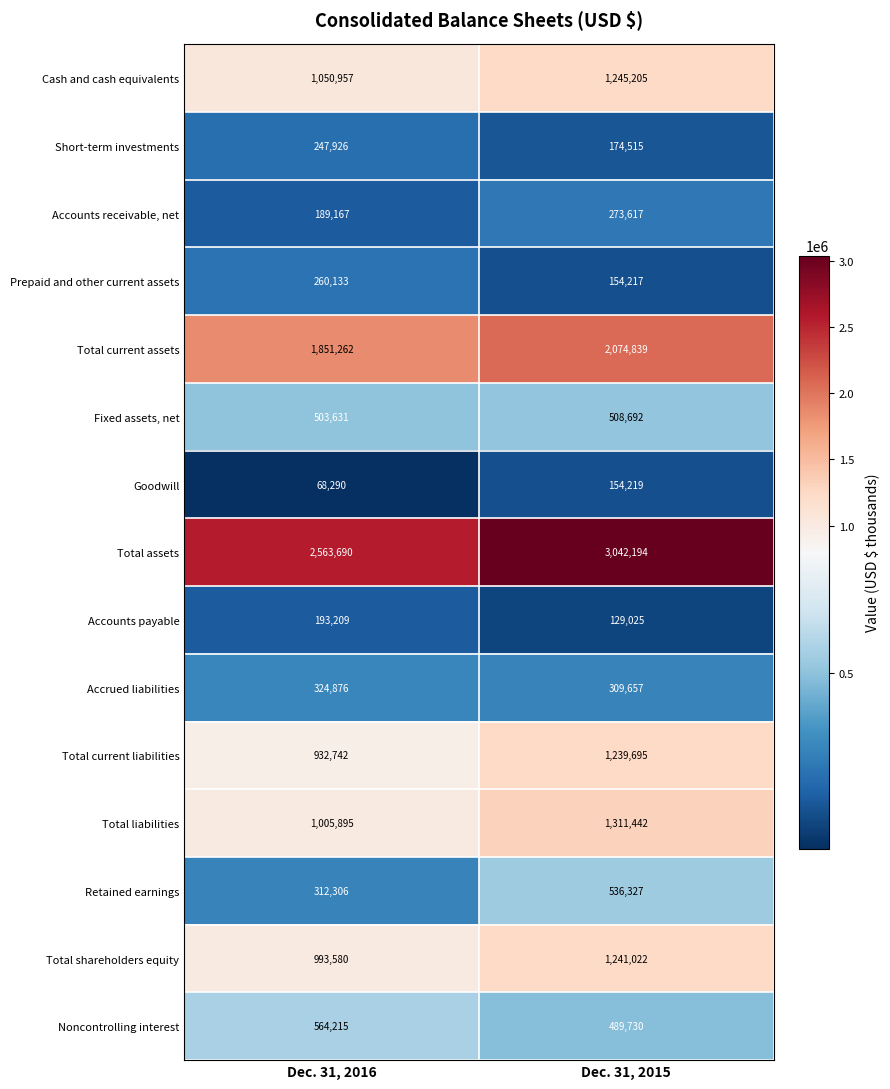

Rank the series at Dec. 31, 2015 from lowest to highest value.

Accounts payable, Prepaid and other current assets, Goodwill, Short-term investments, Accounts receivable, net, Accrued liabilities, Noncontrolling interest, Fixed assets, net, Retained earnings, Total current liabilities, Total shareholders equity, Cash and cash equivalents, Total liabilities, Total current assets, Total assets